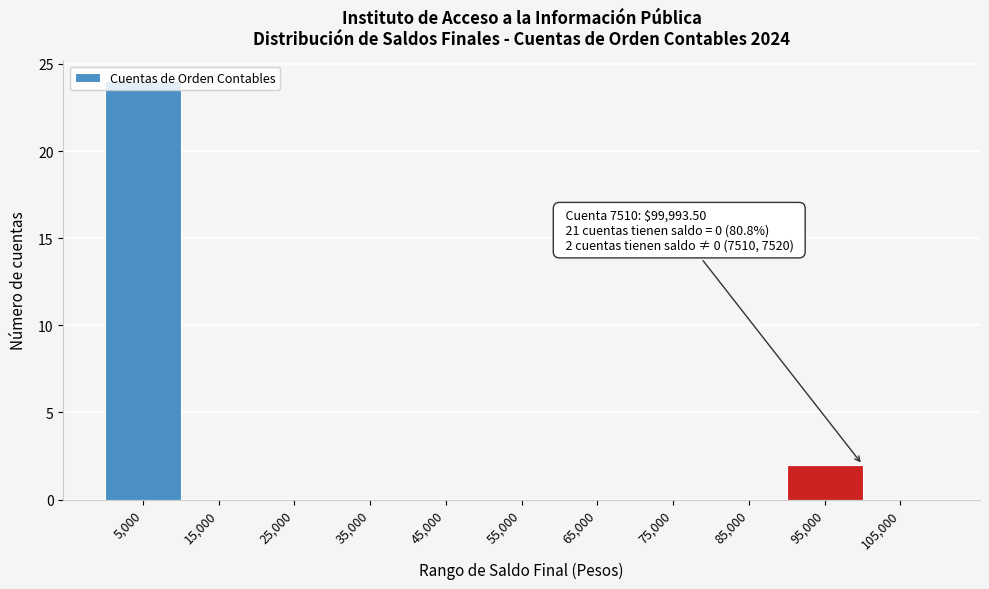

Over which range of the x-axis is the bar tallest?

0 to 10000